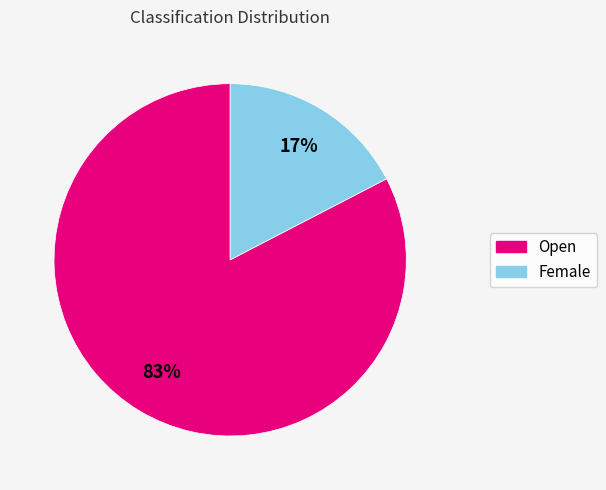

To the nearest percent, what is the average slice percentage?

50%